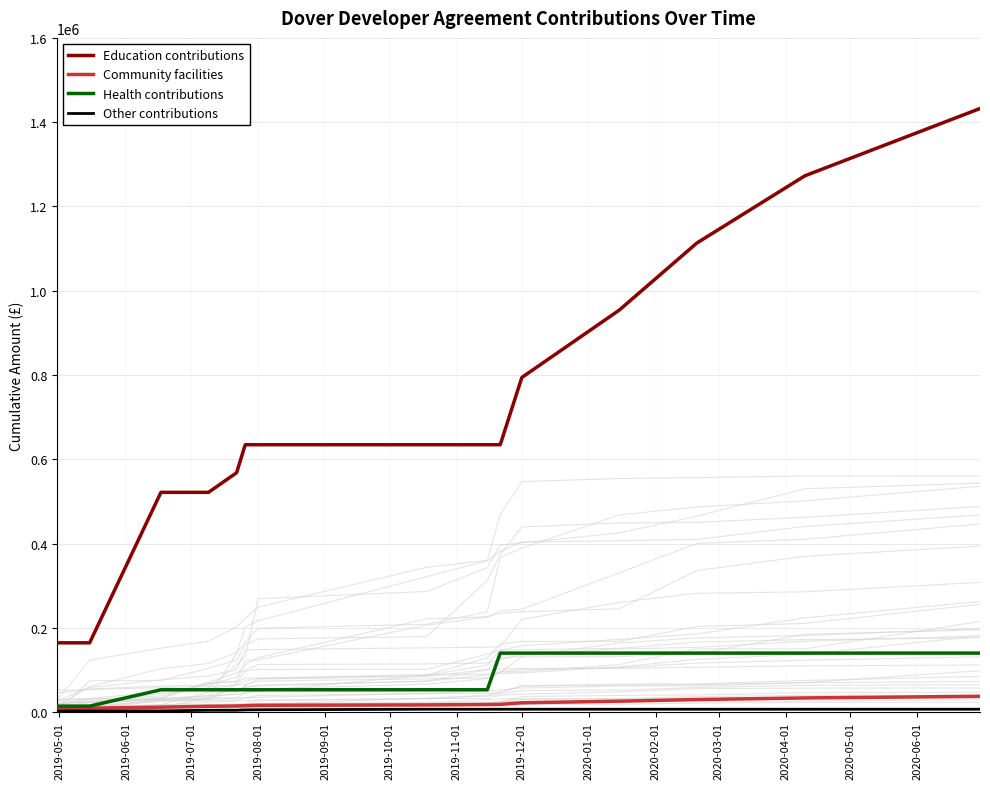

True or false: Health contributions has more than 0 points higher than both neighbors.

False